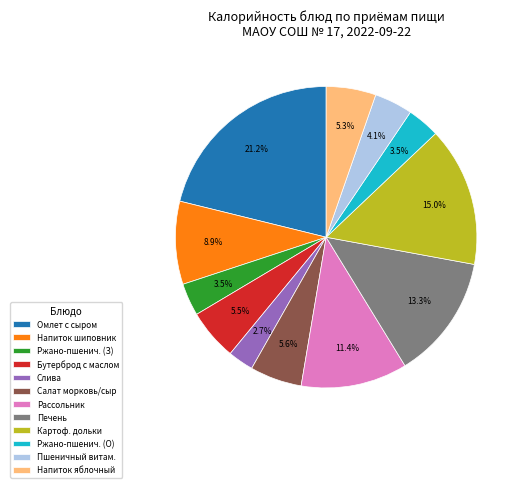

What portion of the pie excludes Слива?

97.3%